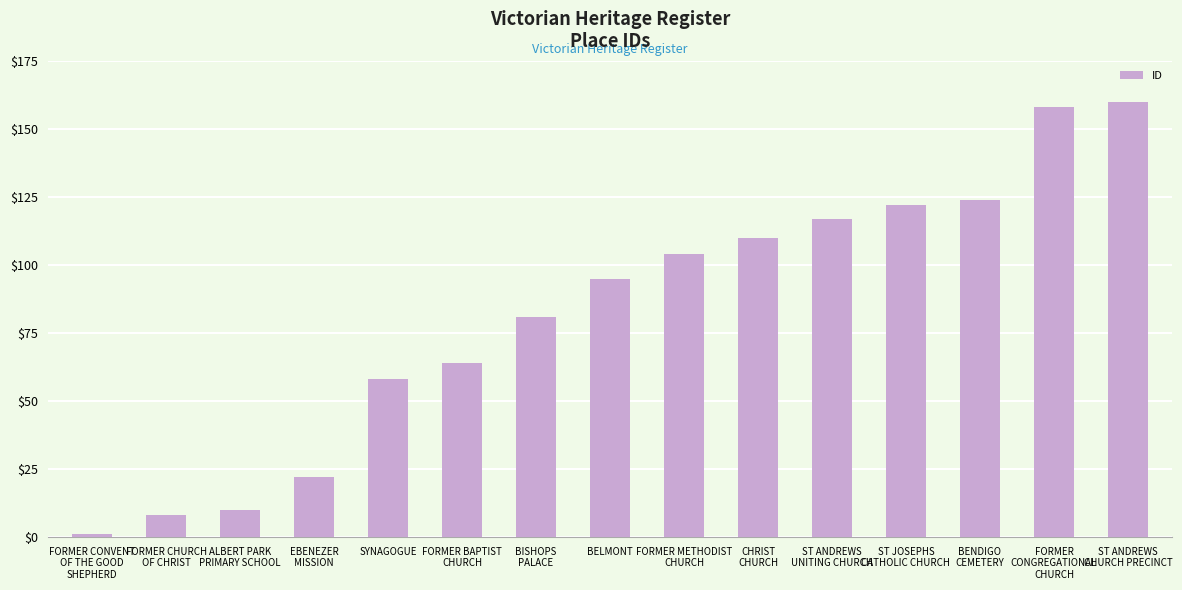

Reading right to left, transcribe all the data shown in this chart.

ST ANDREWS
CHURCH PRECINCT=160	FORMER
CONGREGATIONAL
CHURCH=158	BENDIGO
CEMETERY=124	ST JOSEPHS
CATHOLIC CHURCH=122	ST ANDREWS
UNITING CHURCH=117	CHRIST
CHURCH=110	FORMER METHODIST
CHURCH=104	BELMONT=95	BISHOPS
PALACE=81	FORMER BAPTIST
CHURCH=64	SYNAGOGUE=58	EBENEZER
MISSION=22	ALBERT PARK
PRIMARY SCHOOL=10	FORMER CHURCH
OF CHRIST=8	FORMER CONVENT
OF THE GOOD
SHEPHERD=1